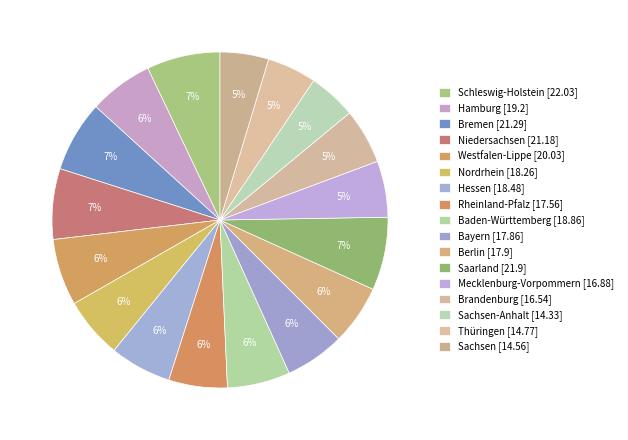

Count the number of slices in the pie.

17